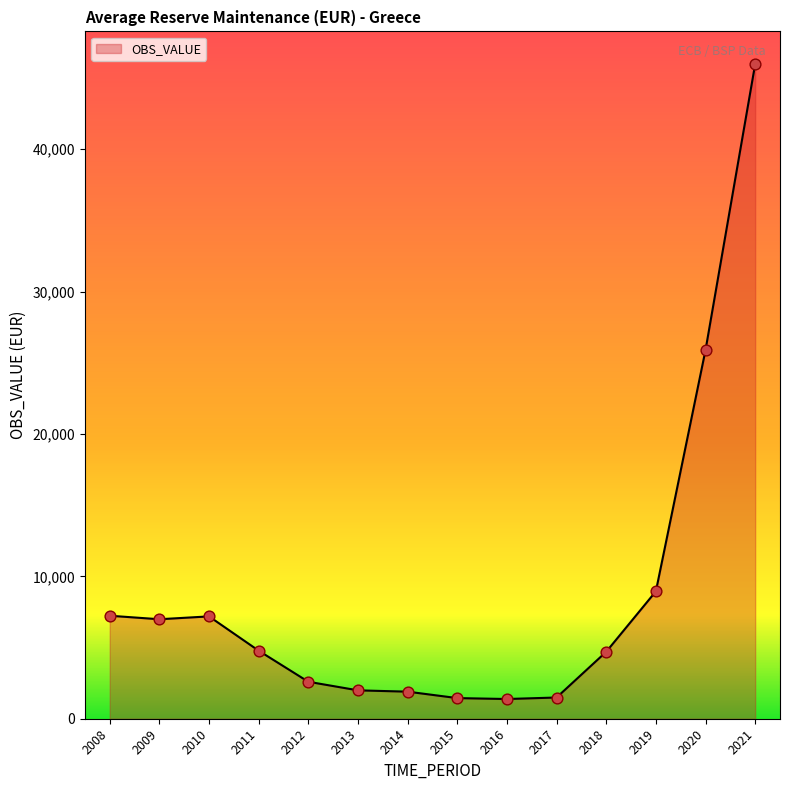

Between 2016 and 2011, which is larger?

2011